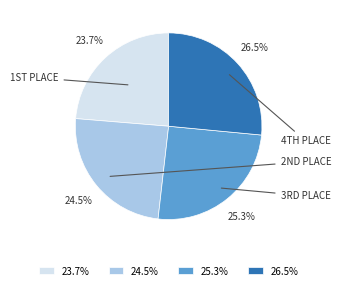

Between 25.3% and 24.5%, which is larger?

25.3%